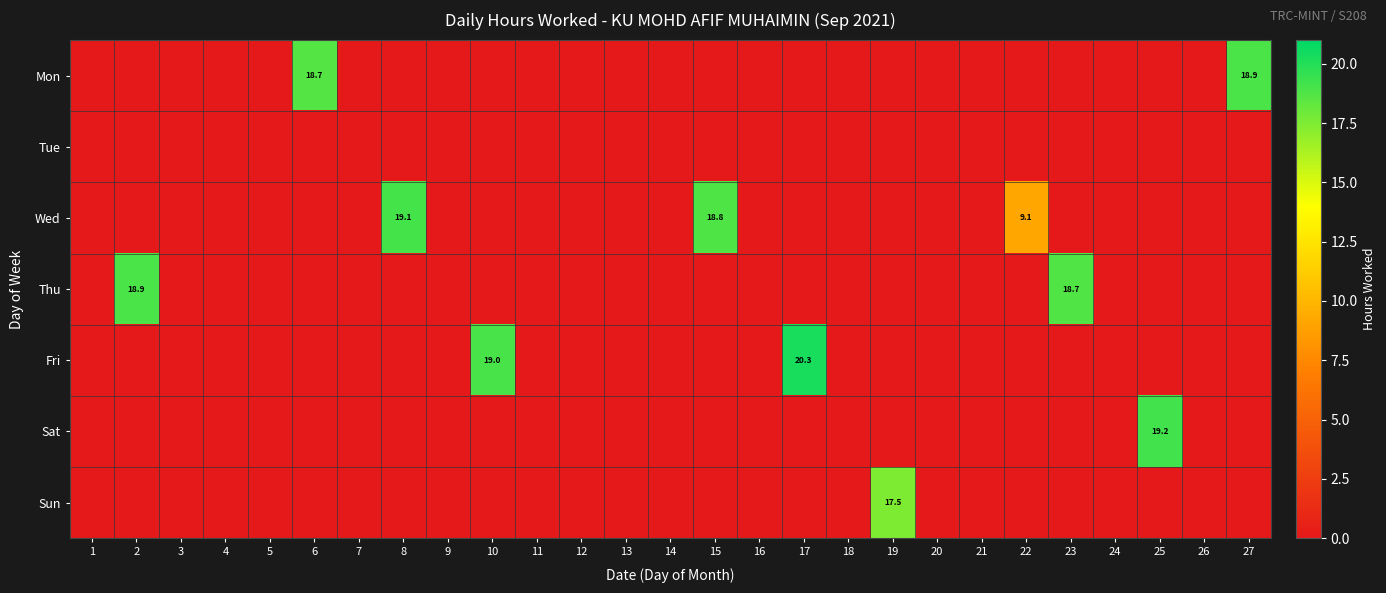

True or false: Fri has a value of -14.1 at 16.

False